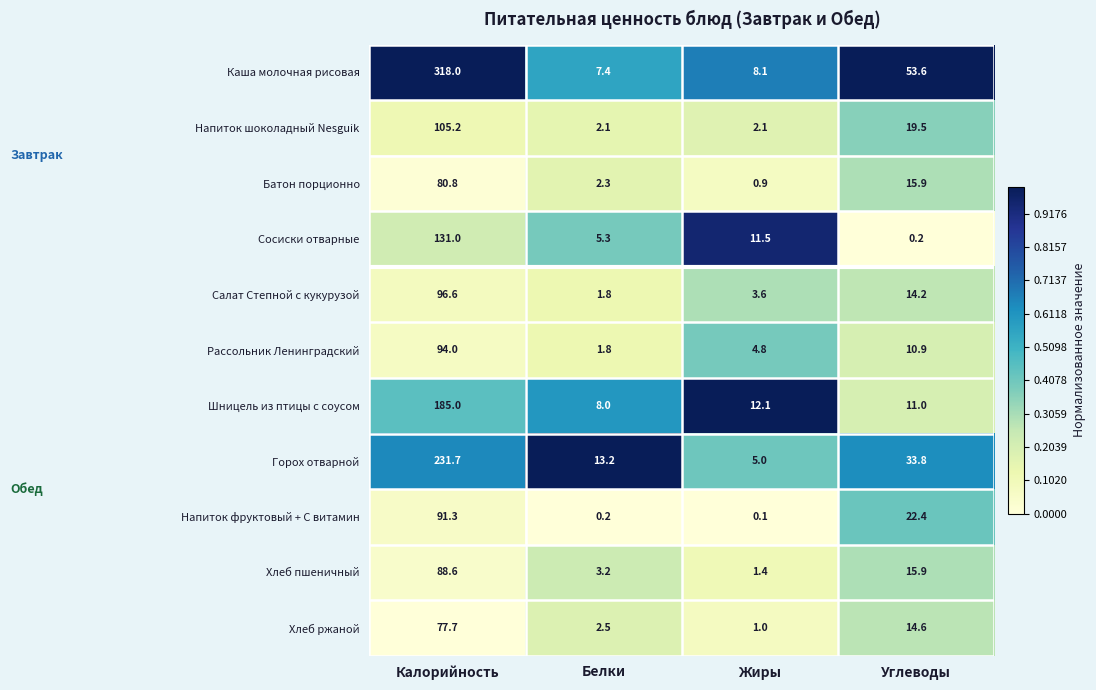

Is the value of Напиток шоколадный Nesguik at Белки greater than the value of Батон порционно at Жиры?

Yes